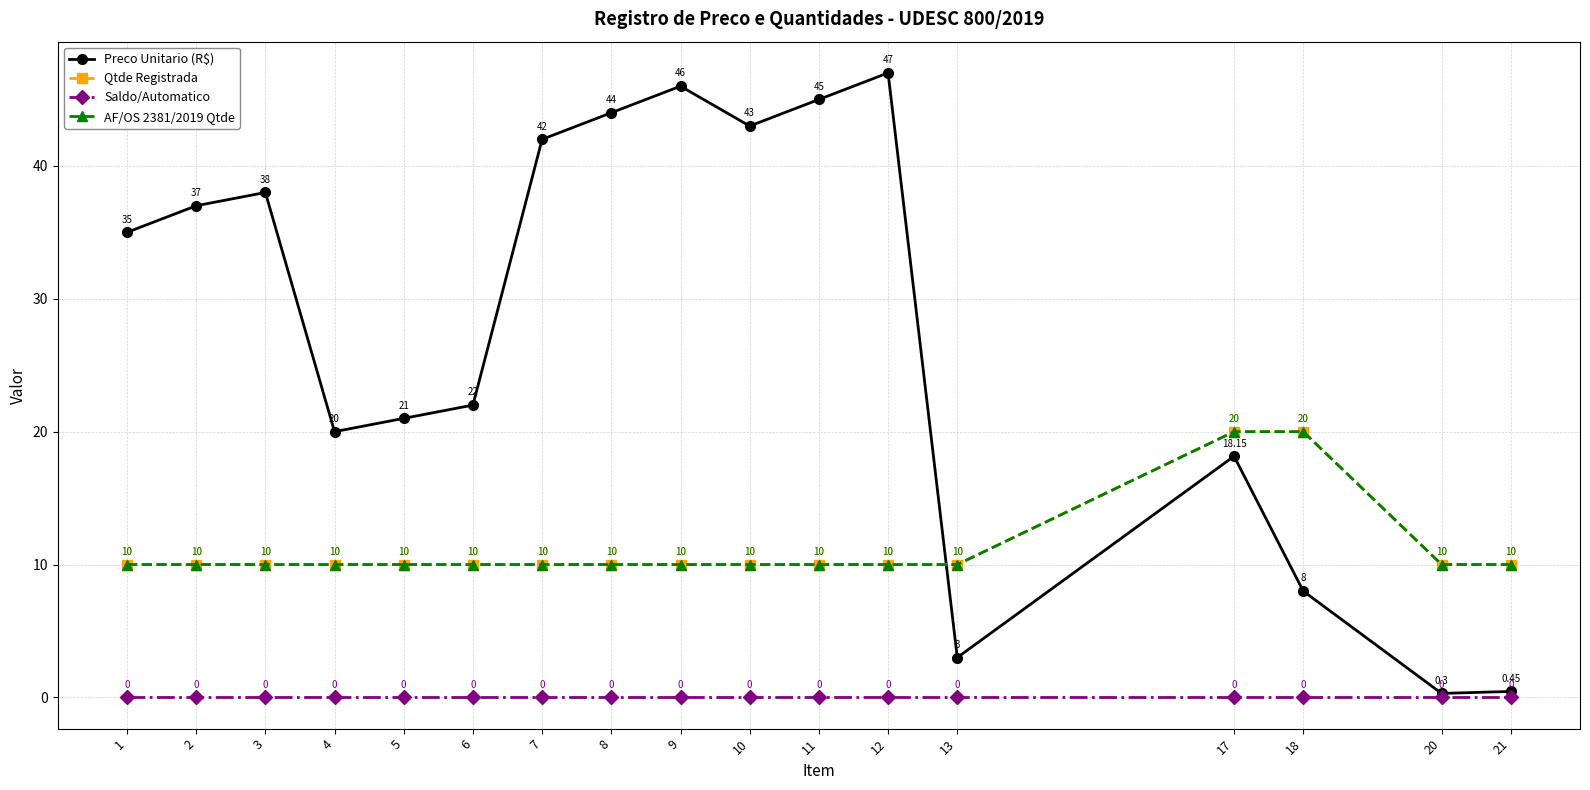

At which category is the sum across all series the highest?

12